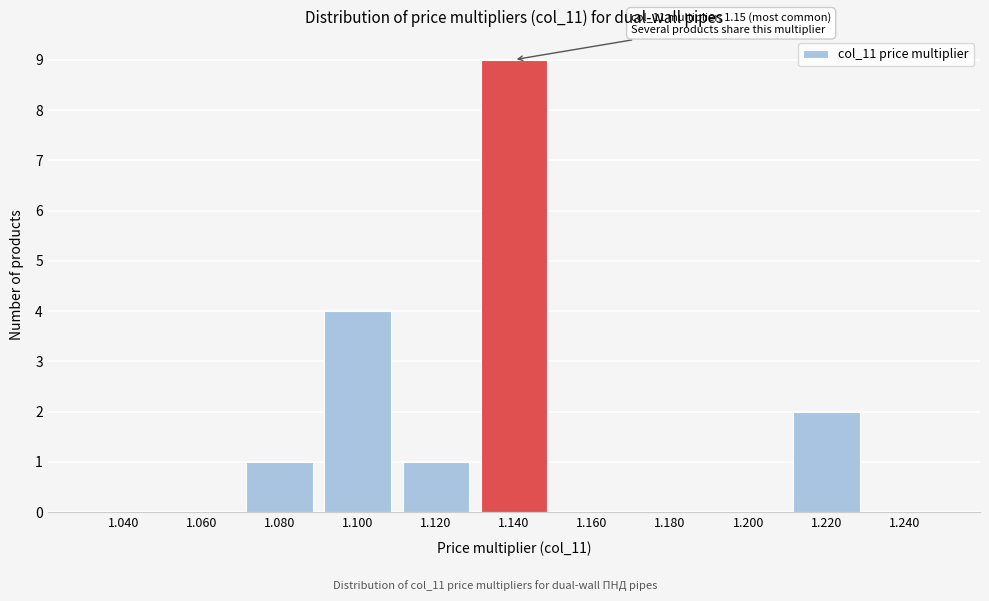

Reading right to left, extract all data points from this chart.

1.240=0	1.220=2	1.200=0	1.180=0	1.160=0	1.140=9	1.120=1	1.100=4	1.080=1	1.060=0	1.040=0